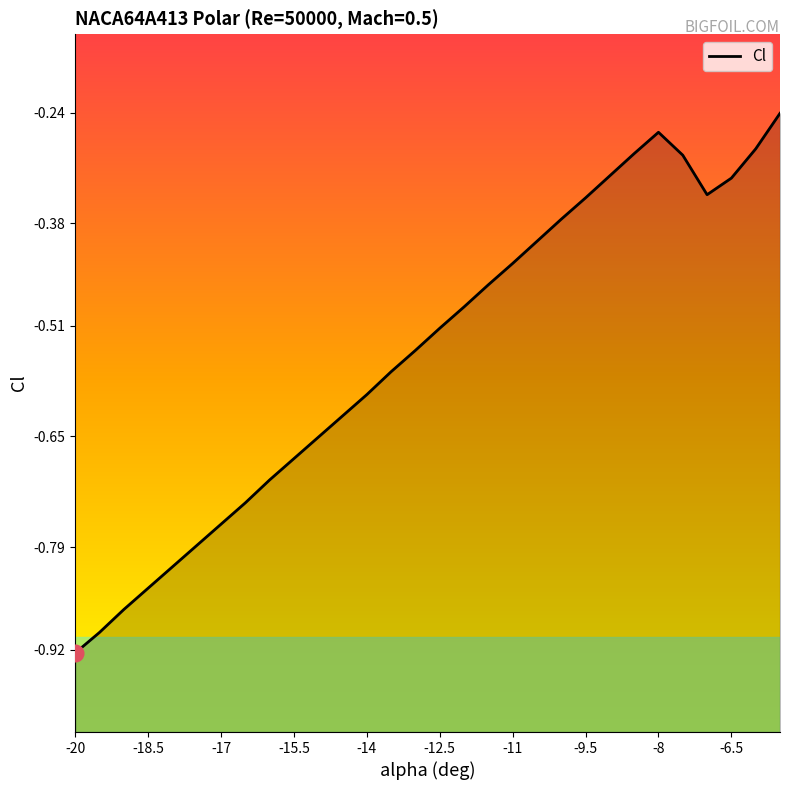

At which category does the chart reach its minimum across all series?

-20